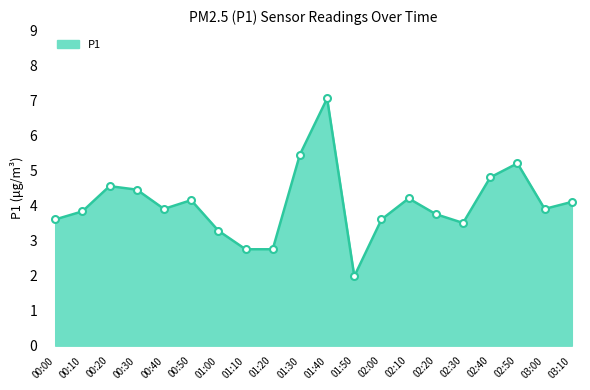

What is the difference between the maximum and minimum values?

5.1